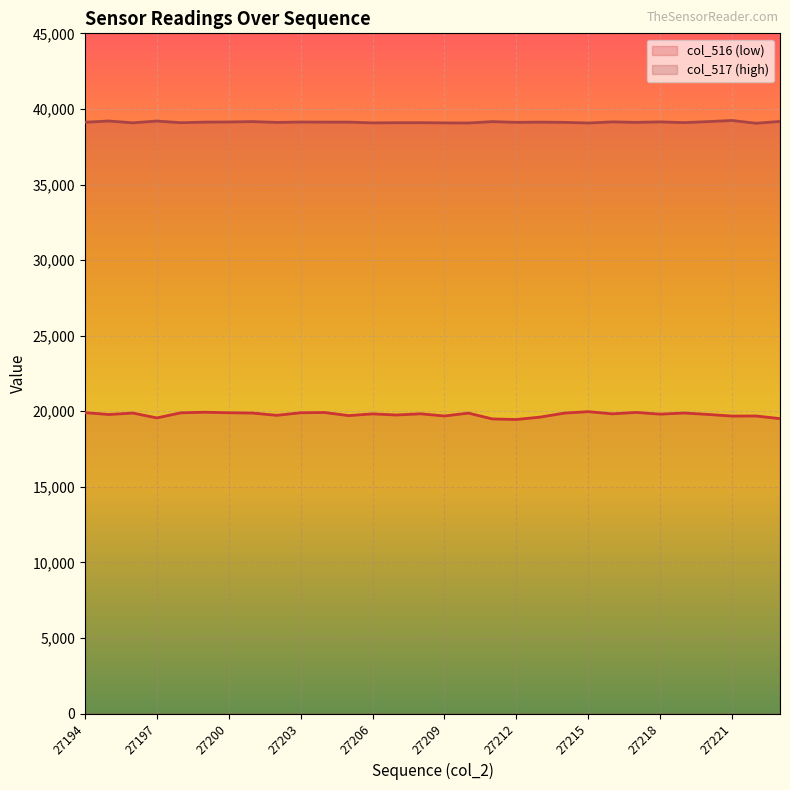

True or false: col_516 and col_517 intersect in this chart.

False